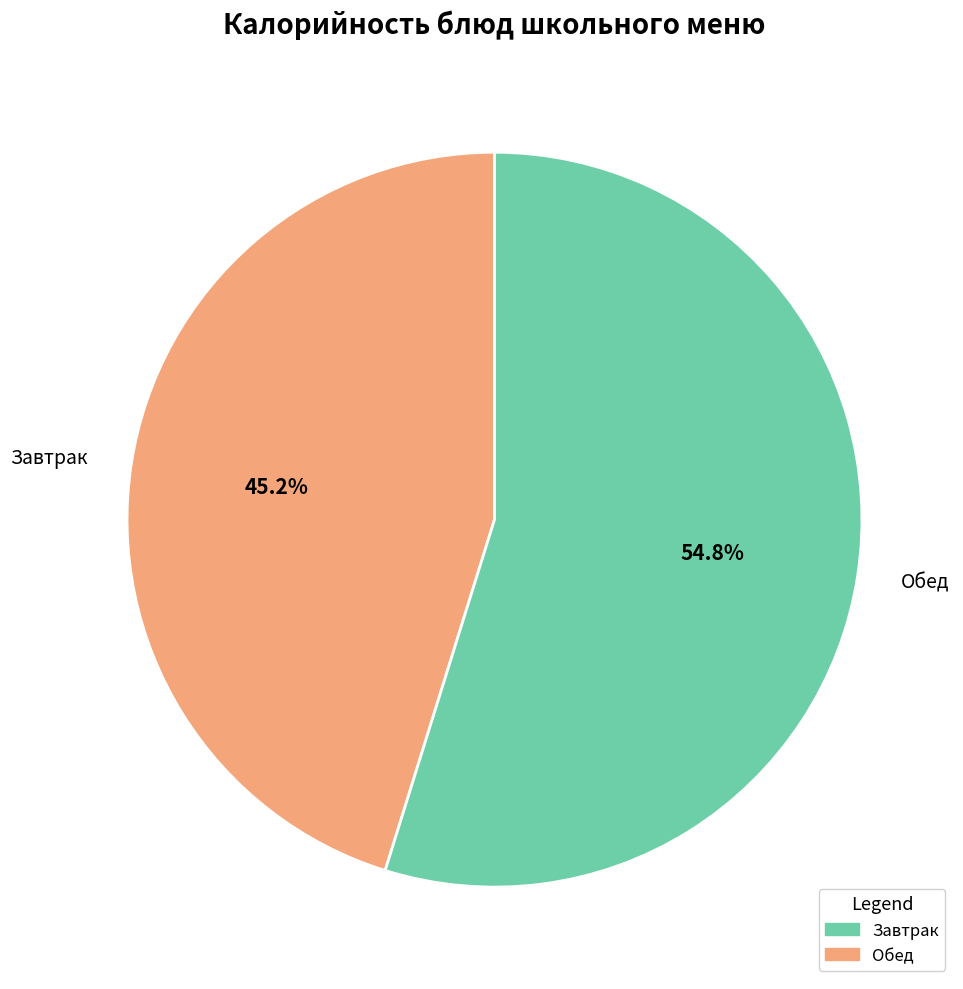

What portion of the pie excludes Обед?

45.2%